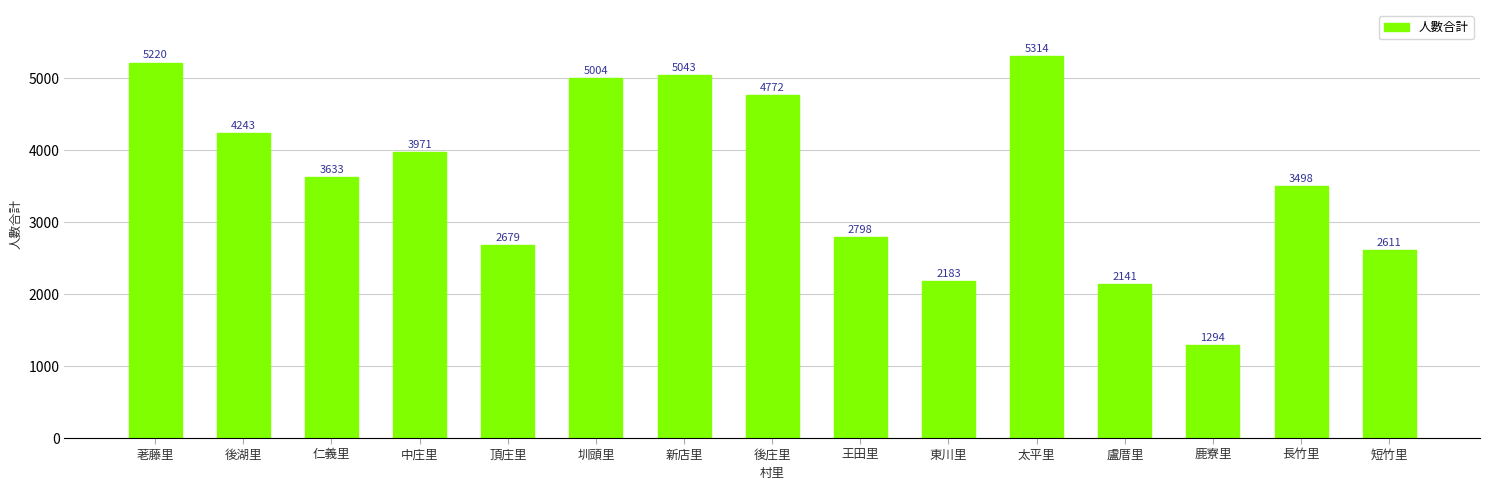

Where does the data first go above 3633?

荖藤里